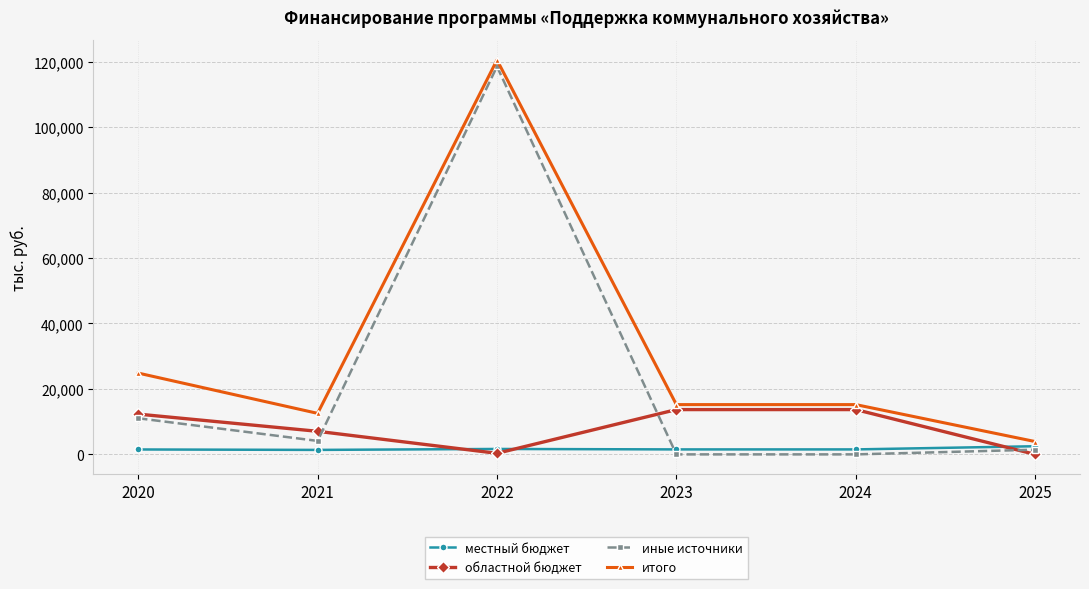

Which series has the largest range (max minus min)?

иные источники